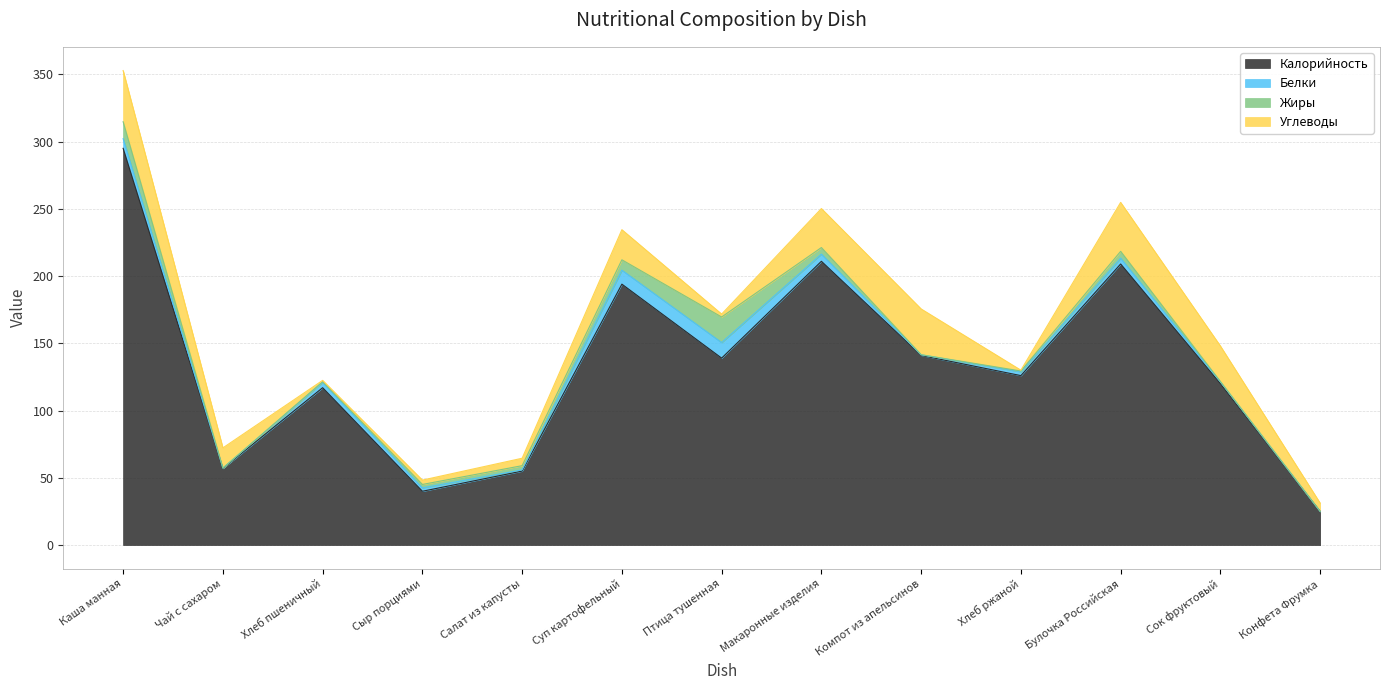

True or false: Калорийность and Углеводы intersect in this chart.

False